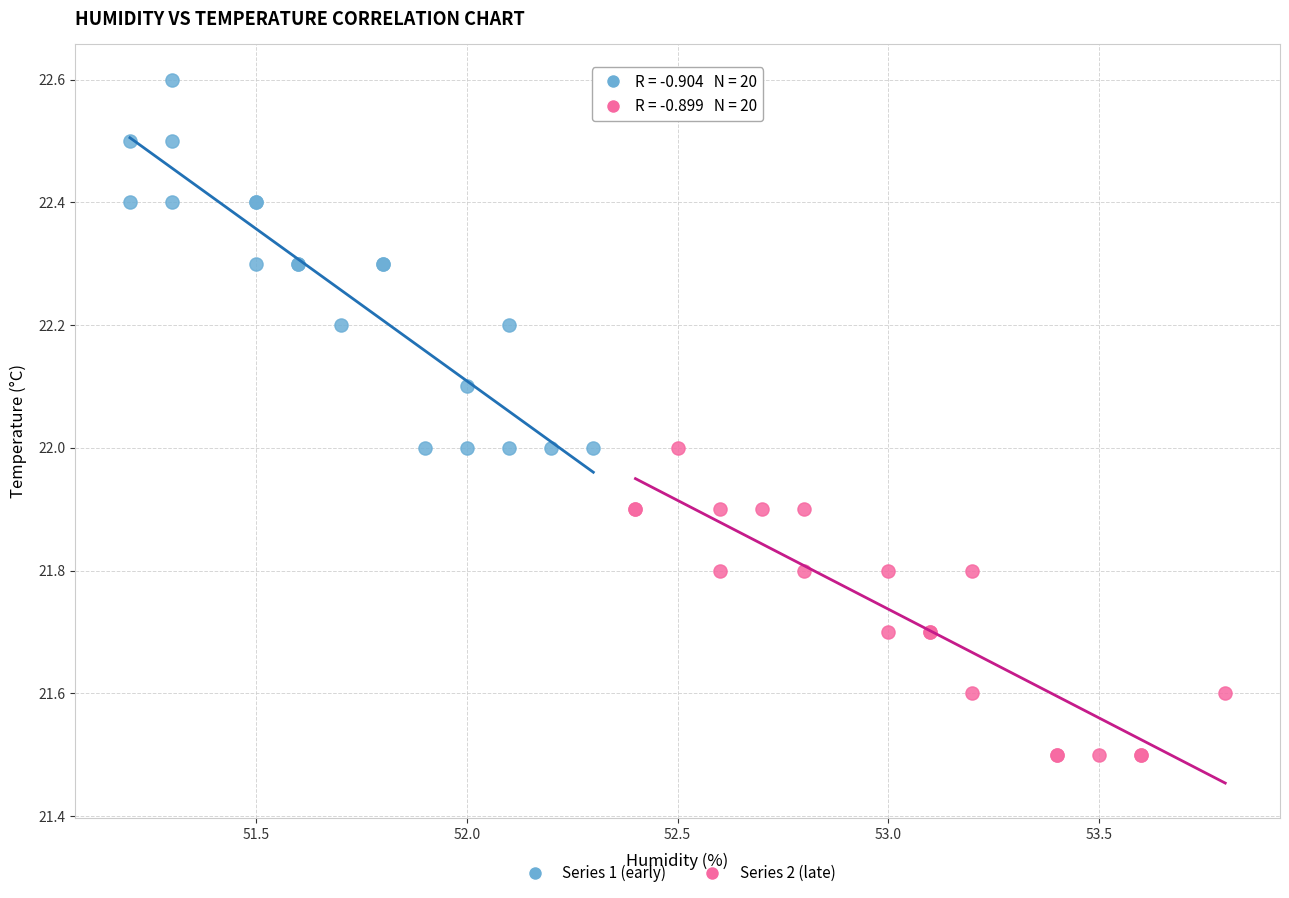

Which series contains the highest Y value?

Series 1 (early)